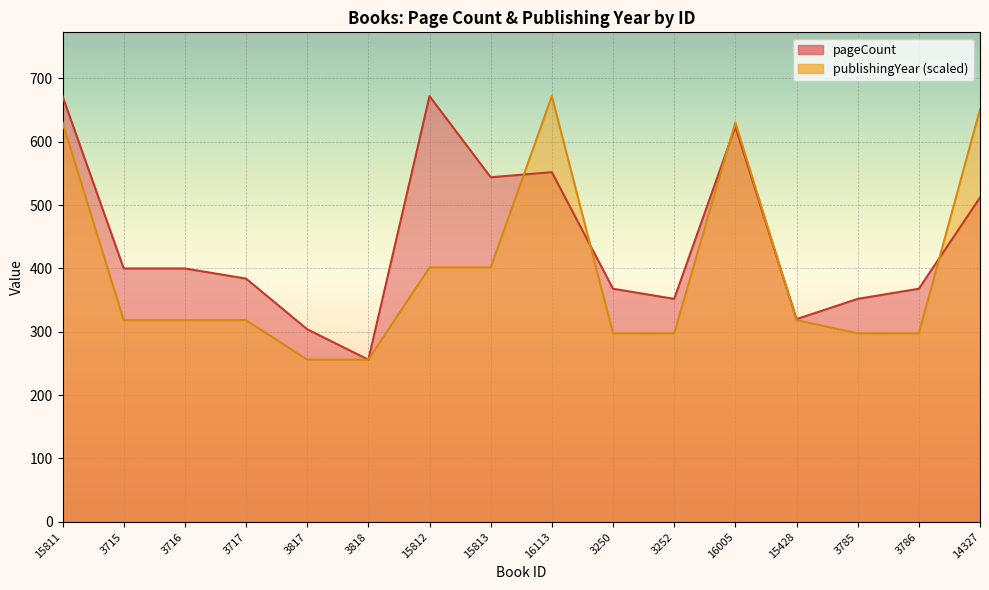

What is the value of the publishingYear point at the 12th from the left?

630.4